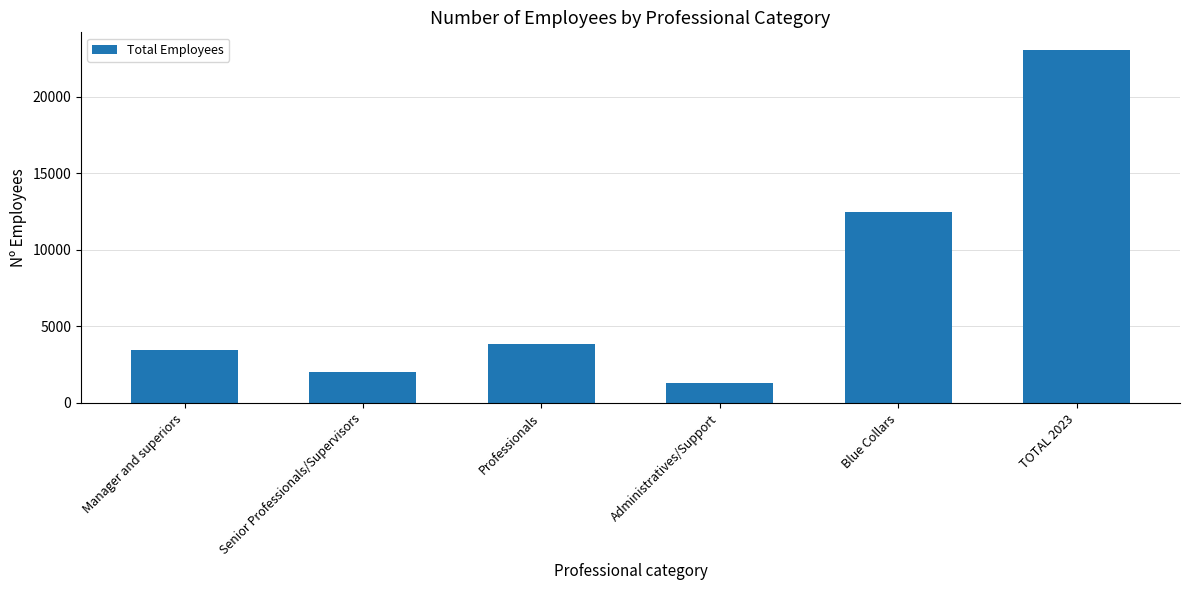

What position from the right is Administratives/Support?

3